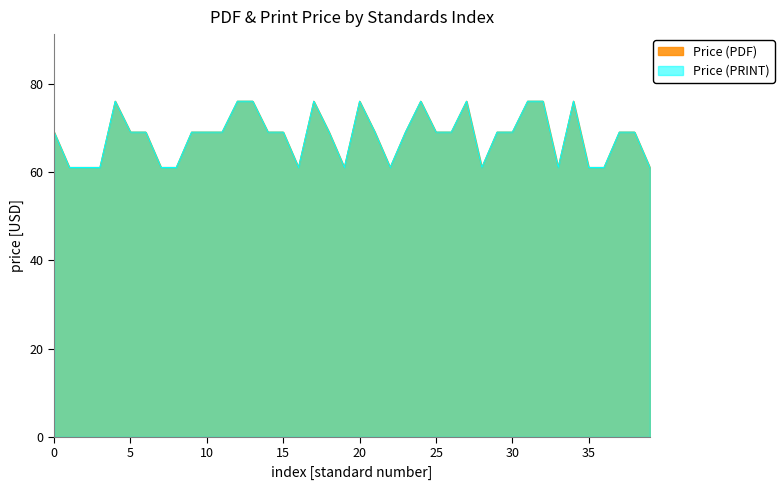

Does the chart display data point markers on the line(s)?

No